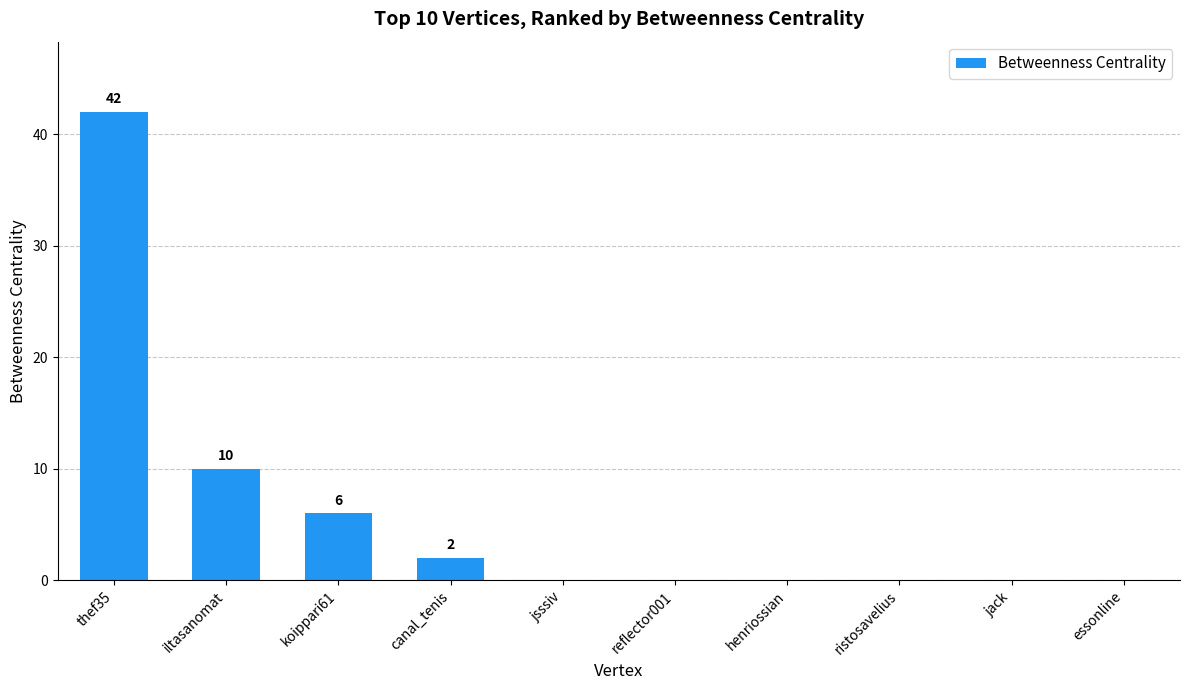

What is the sum of the values at iltasanomat and koippari61?

16